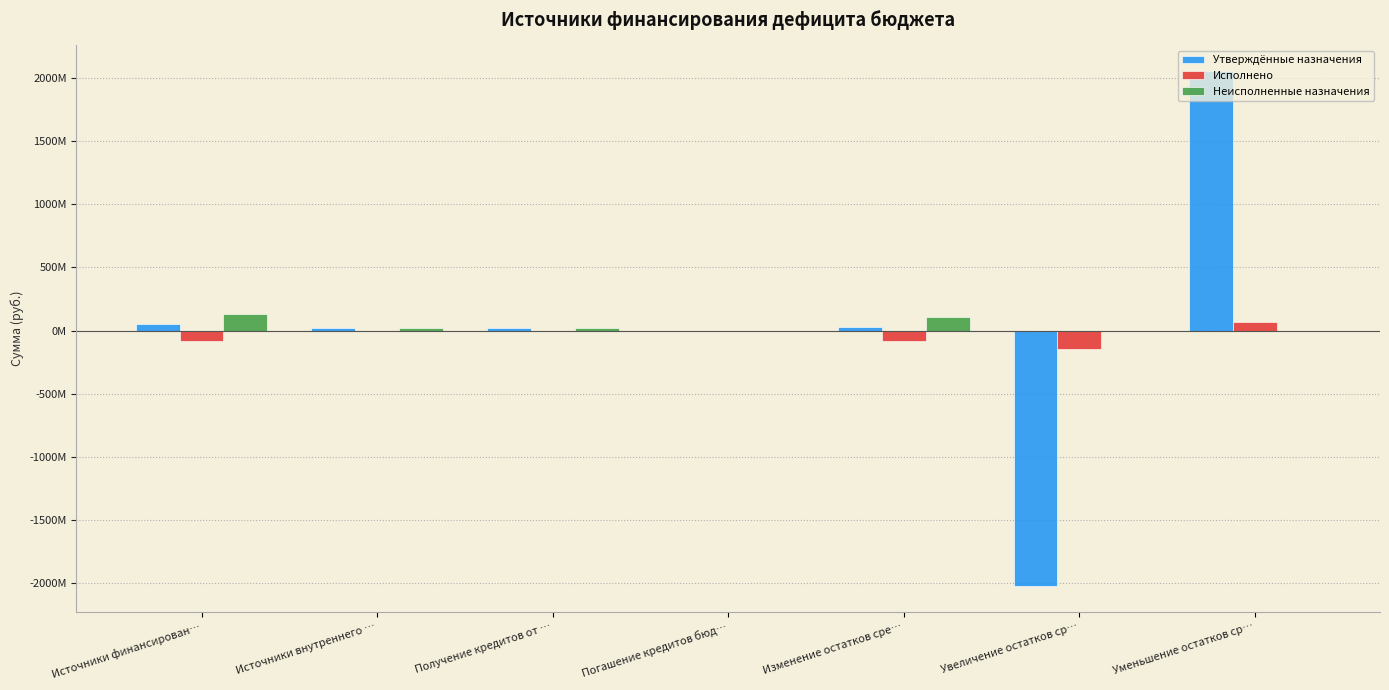

List the labels in order of Исполнено value, smallest first.

Увеличение остатков ср…, Источники финансирован…, Изменение остатков сре…, Источники внутреннего …, Погашение кредитов бюд…, Получение кредитов от …, Уменьшение остатков ср…